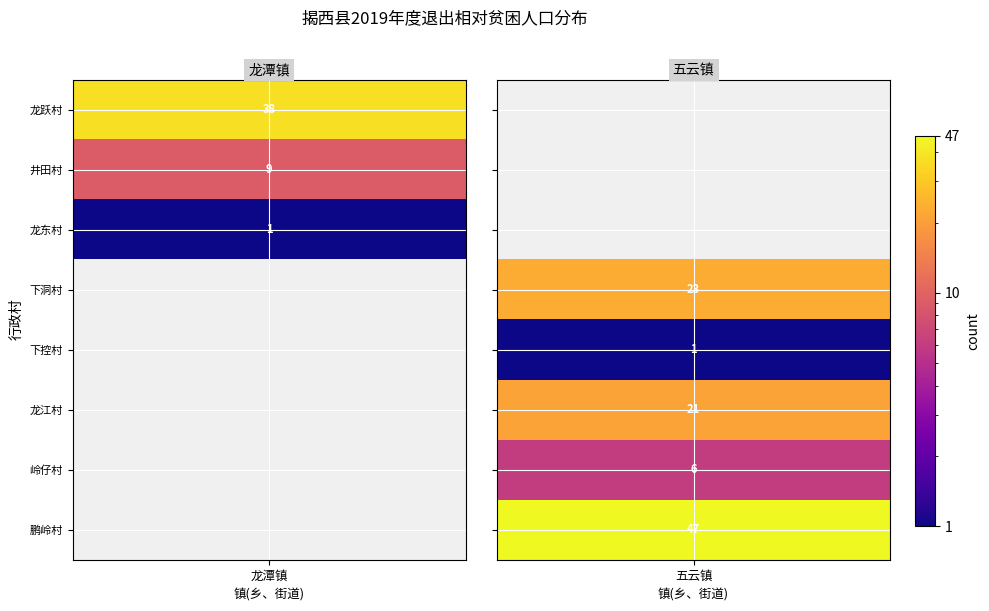

List the labels in order of 五云镇 value, smallest first.

龙跃村, 井田村, 龙东村, 下控村, 岭仔村, 龙江村, 下洞村, 鹏岭村